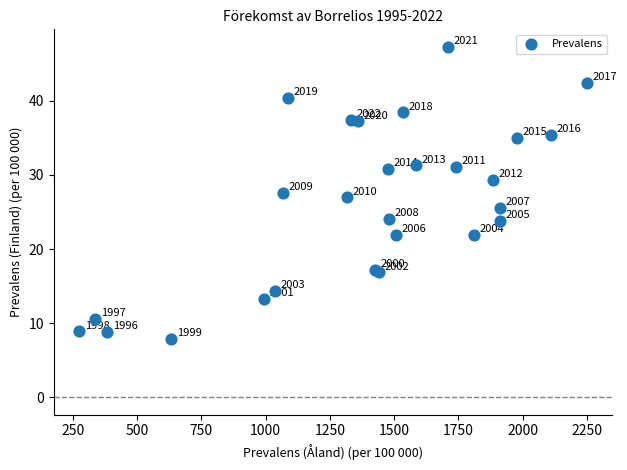

What Y value in the scatter plot is closest to 27?

27.0